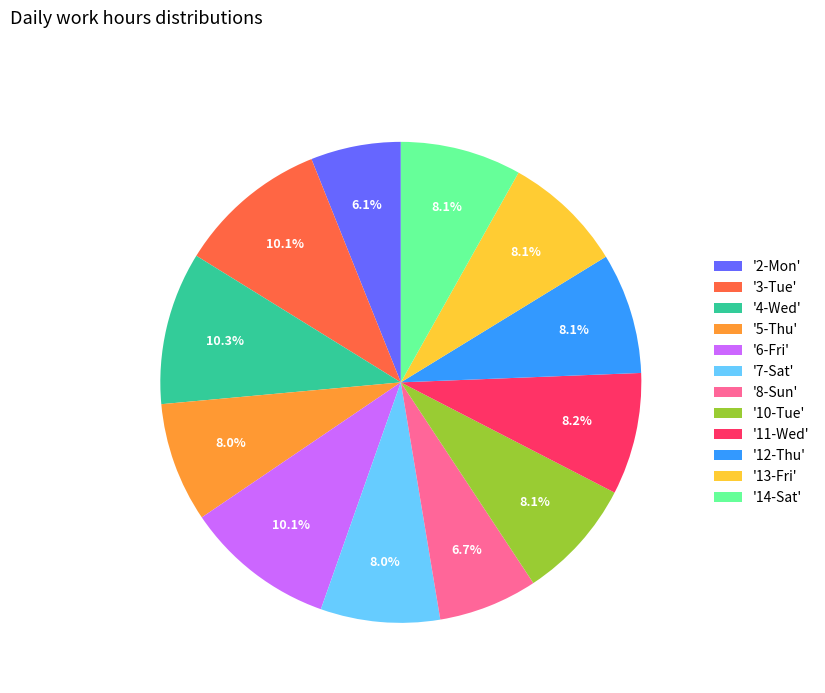

What is the ratio of the value at '11-Wed' to the value at '13-Fri'?

1.0